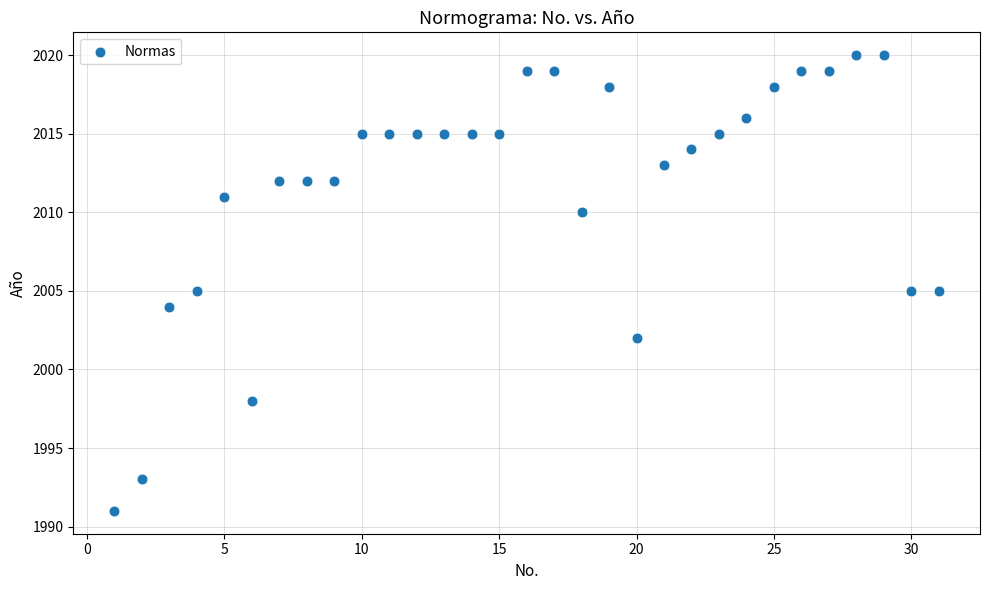

What is the range of Y values (max minus min)?

29